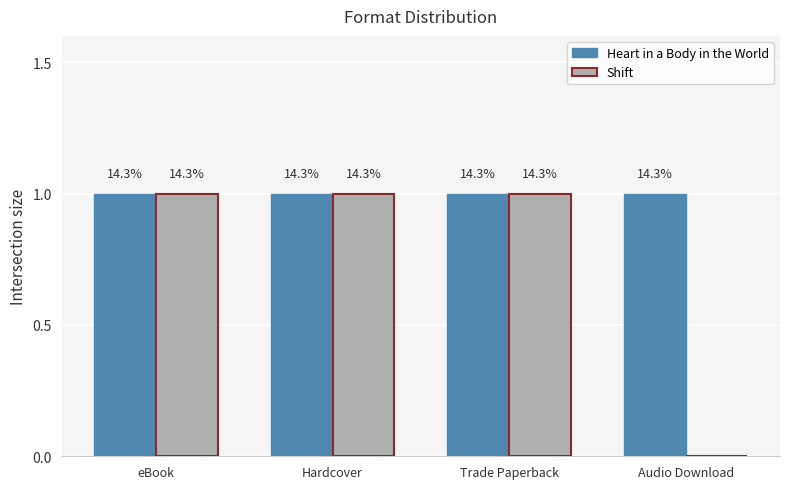

Which series has the largest total across all categories?

Heart in a Body in the World